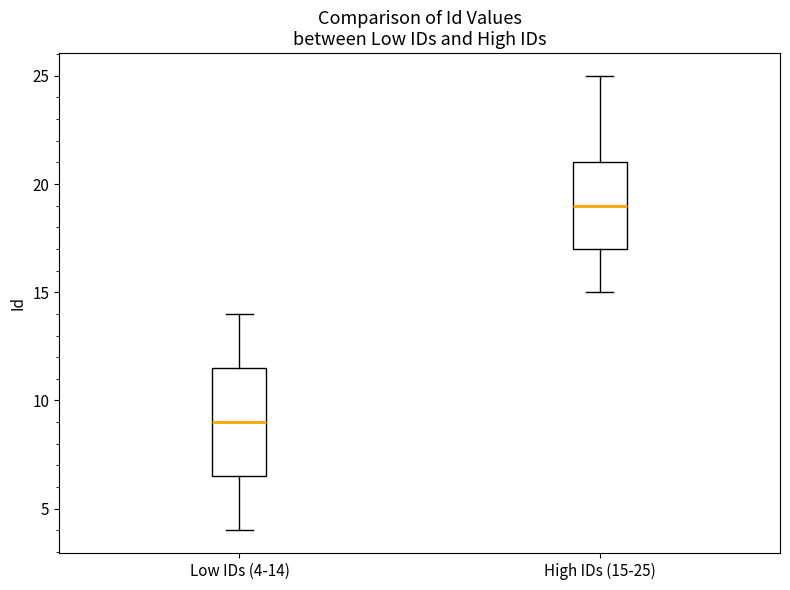

Where does the median line of the box for Low IDs (4-14) sit on the y-axis? The values are not printed on the chart, so give them approximately, as read against the axis.

9.0